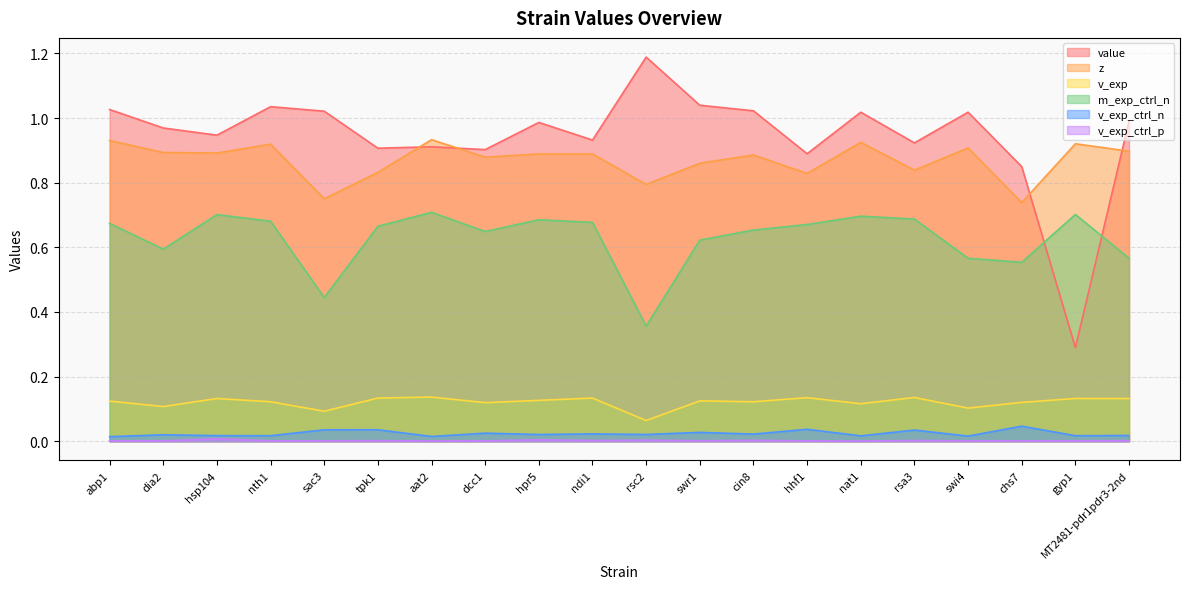

At how many categories does at least one series exceed 0?

20